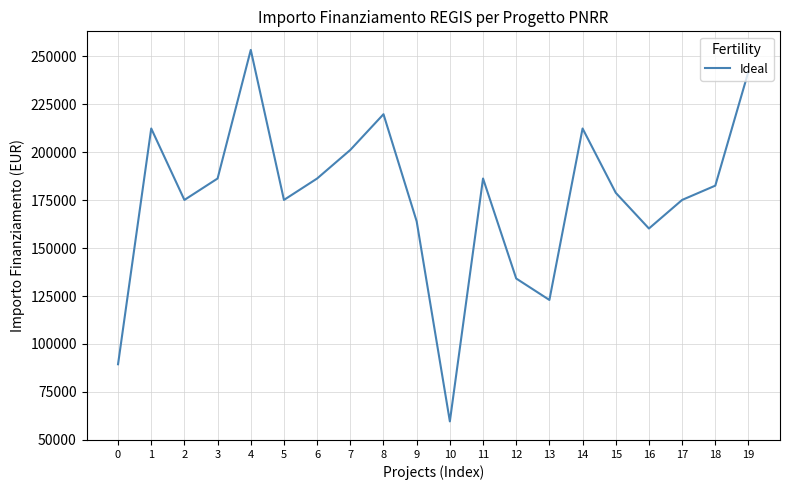

How many interior local valleys (lower than both neighbors) does the data have?

5